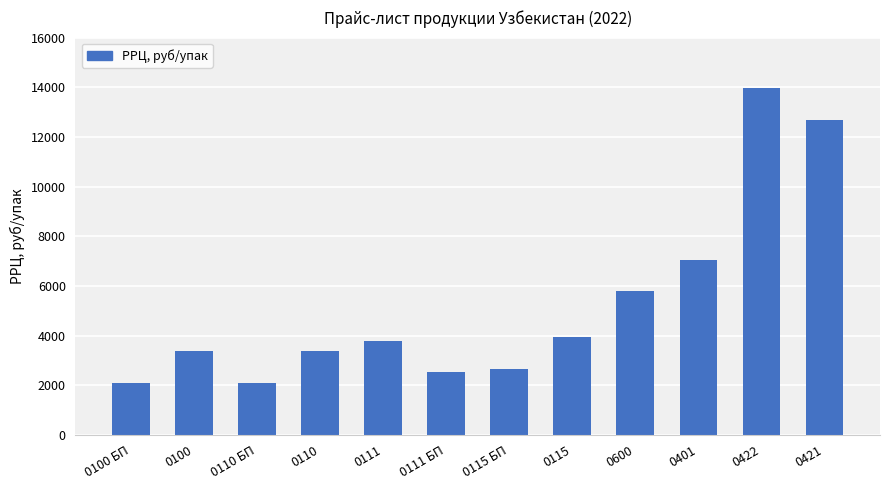

What position from the right is 0115 БП?

6